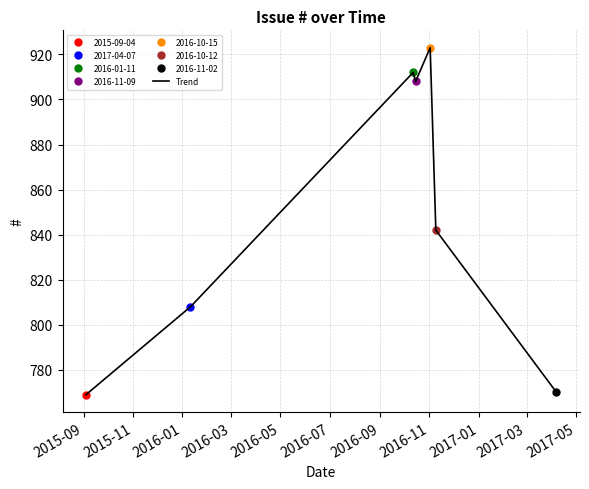

Reading right to left, transcribe all the data shown in this chart.

770	842	923	908	912	808	769